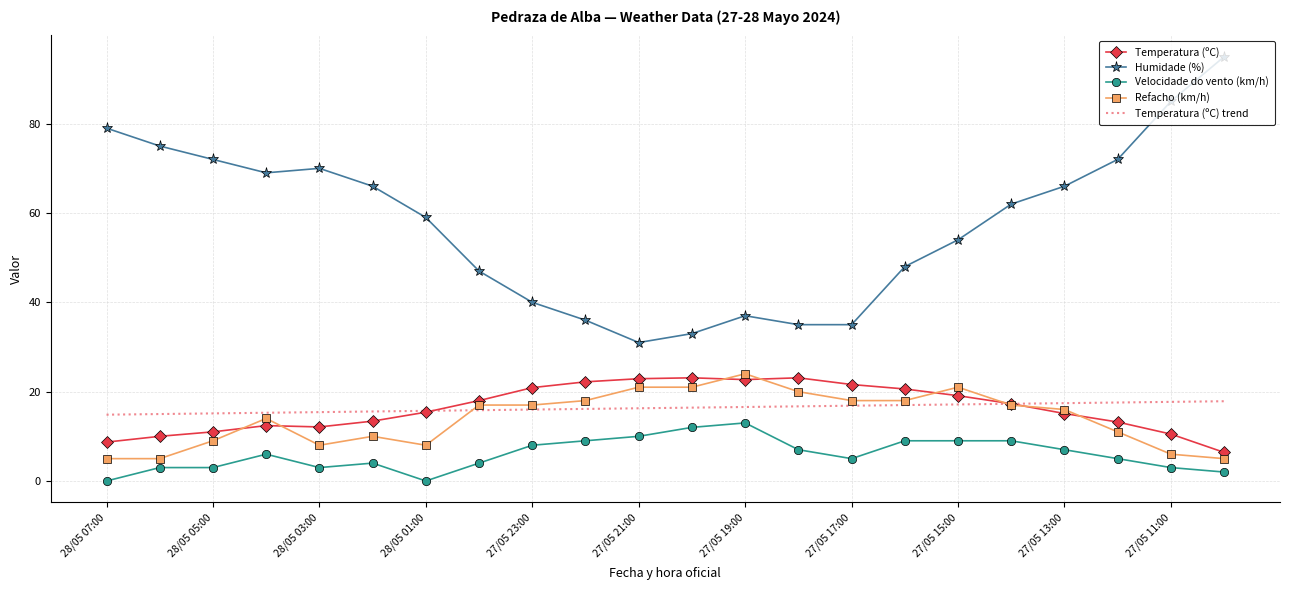

Which series has the largest range (max minus min)?

Humidade (%)